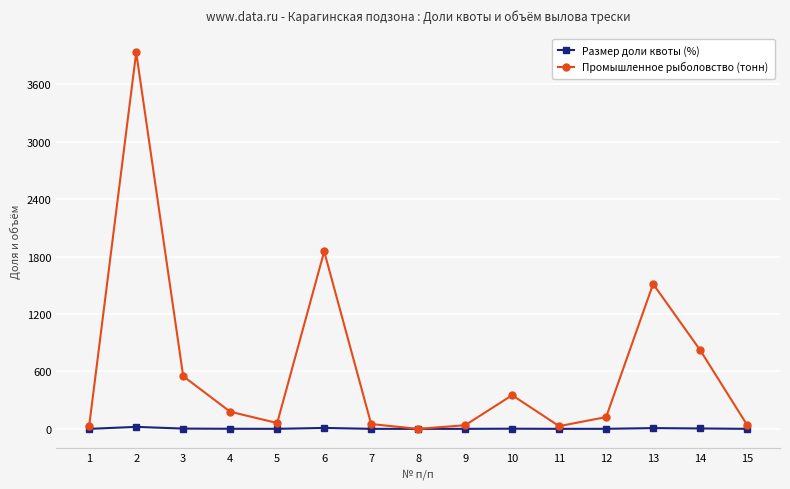

True or false: Промышленное рыболовство (тонн) has more than 2 points higher than both neighbors.

True